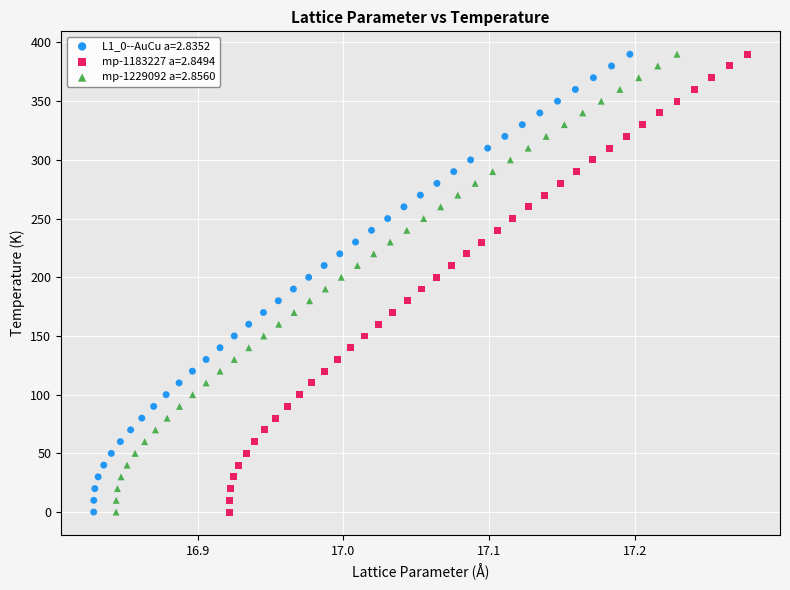

What are all the series names shown in the legend?

L1_0--AuCu a=2.8352, mp-1183227 a=2.8494, mp-1229092 a=2.8560